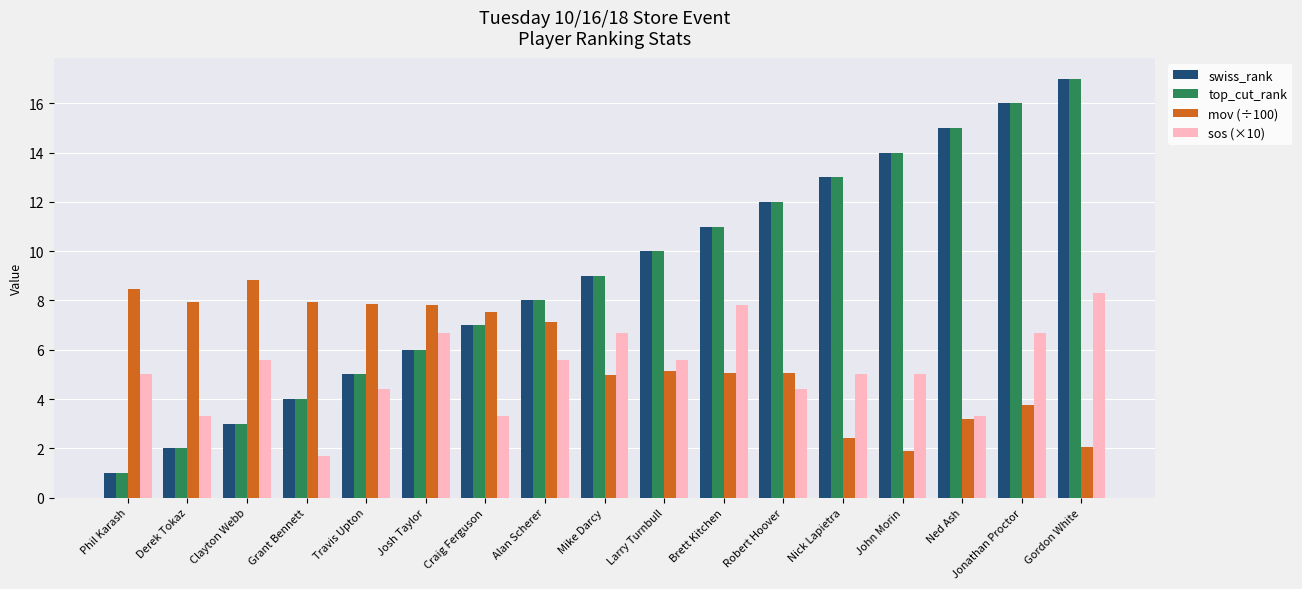

What are all the series names shown in the legend?

swiss_rank, top_cut_rank, mov (÷100), sos (×10)